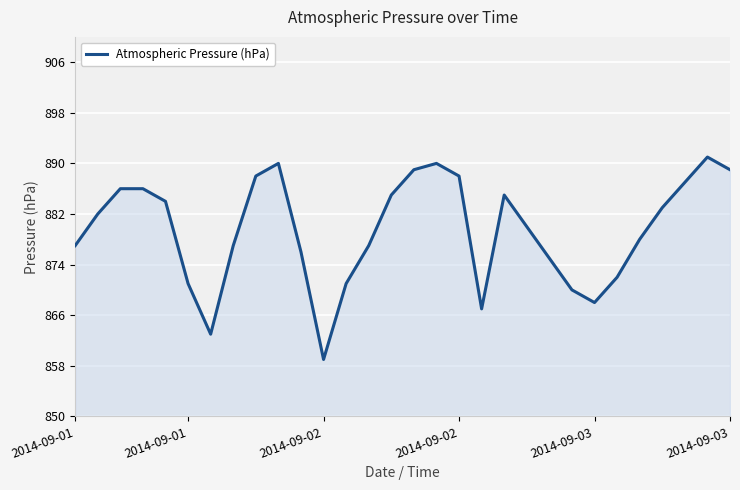

What is the smallest value displayed?

859